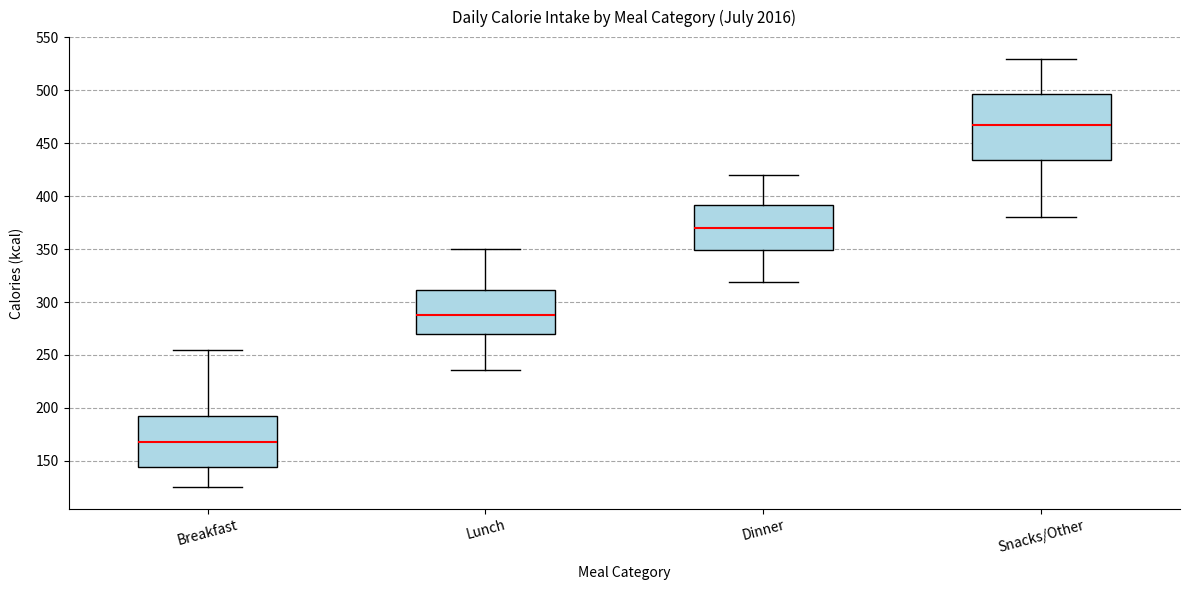

Where is the upper edge of the box for Snacks/Other on the y-axis? The values are not printed on the chart, so give them approximately, as read against the axis.

495